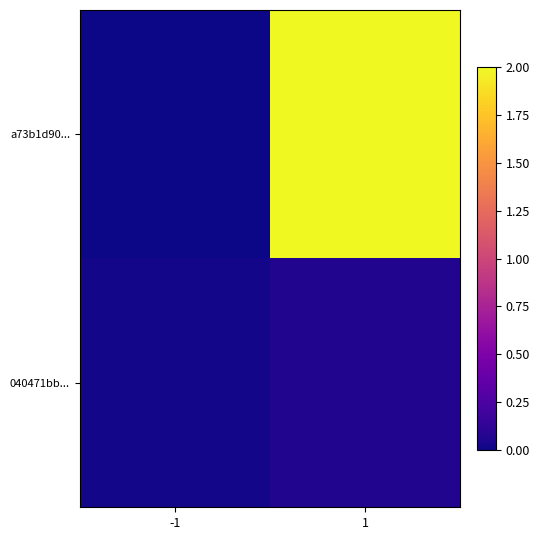

Between -1 and 1, which is larger?

1